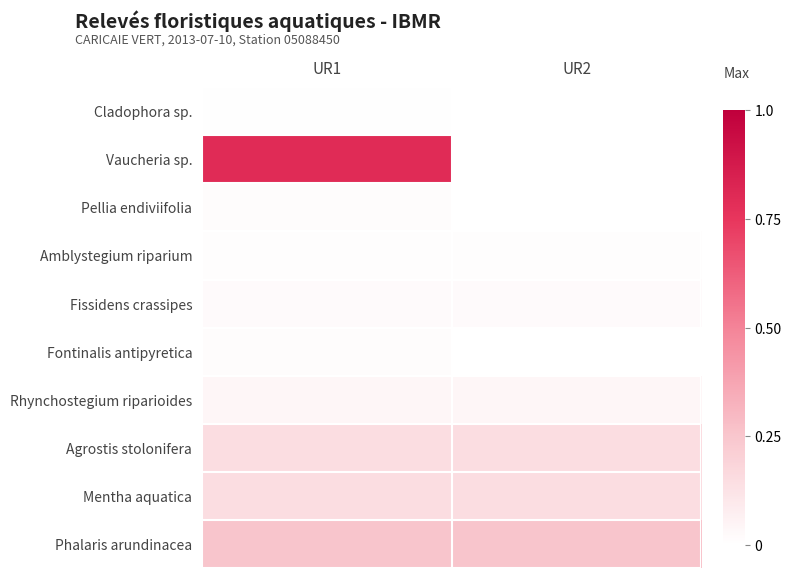

Which series changed the most between UR1 and UR2?

Vaucheria sp.